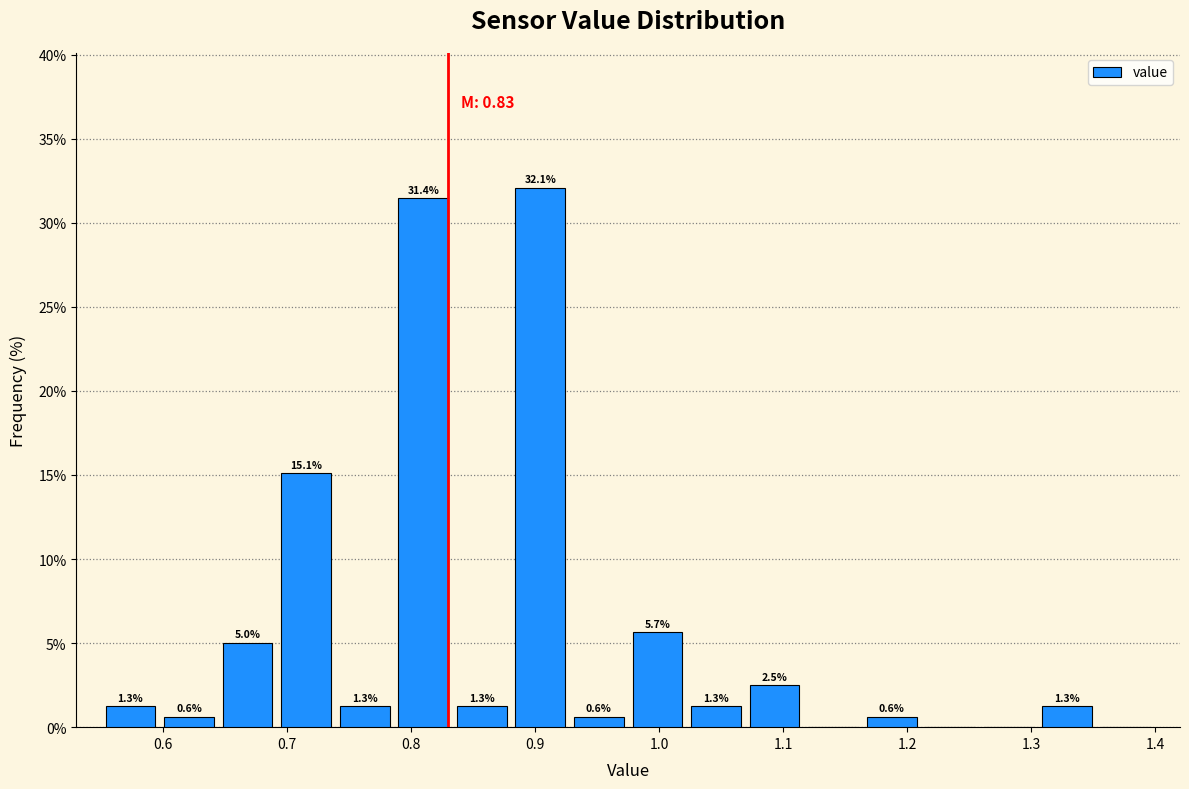

Over which range of the x-axis is the bar tallest?

0.88 to 0.93